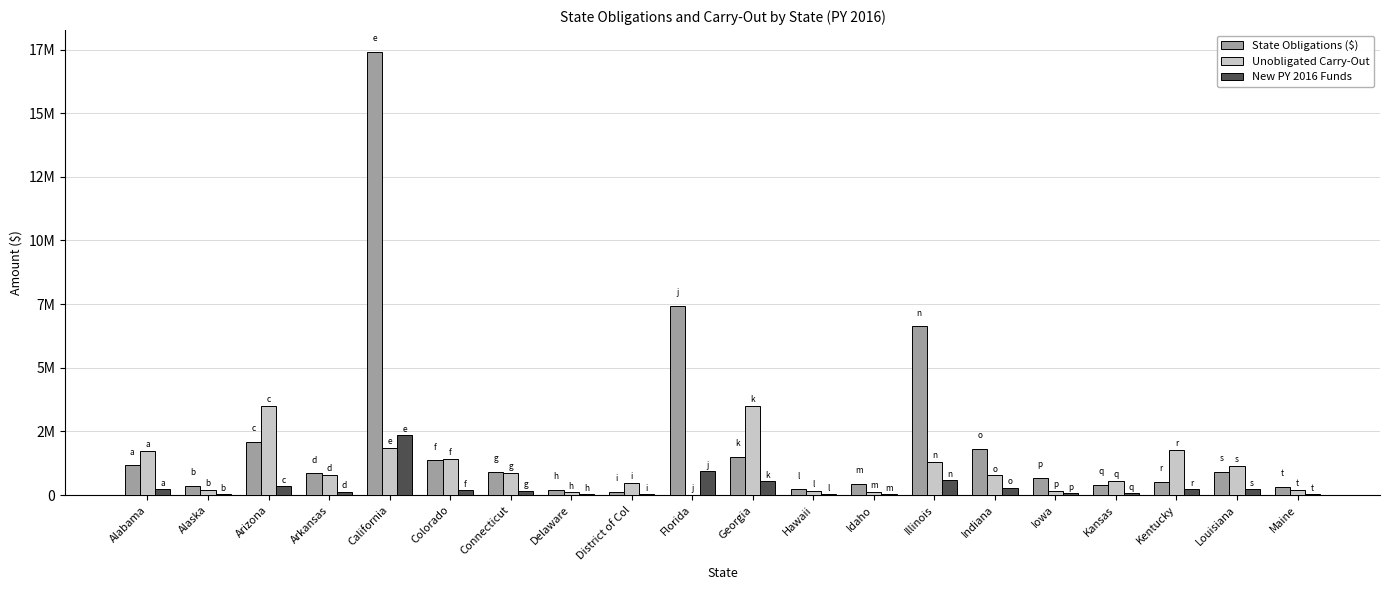

What are all the series names shown in the legend?

State Obligations ($), Unobligated Carry-Out, New PY 2016 Funds